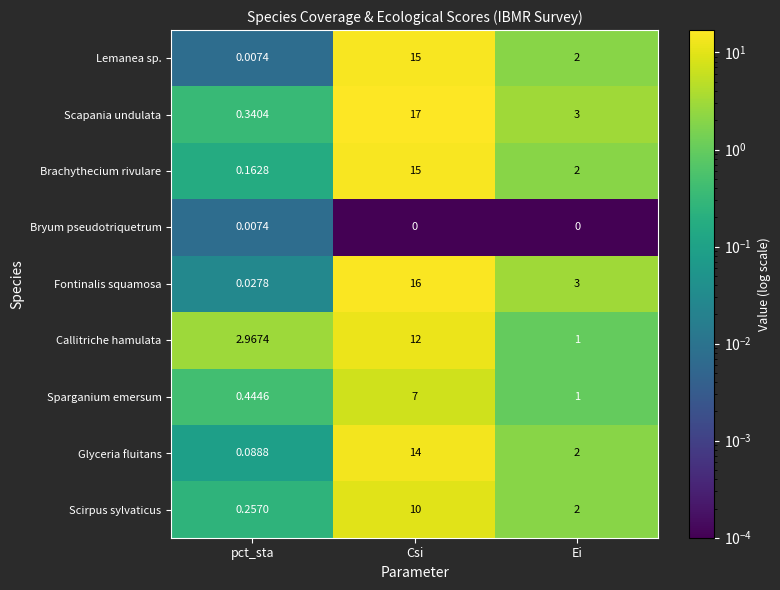

At which label does Fontinalis squamosa reach its peak?

Csi